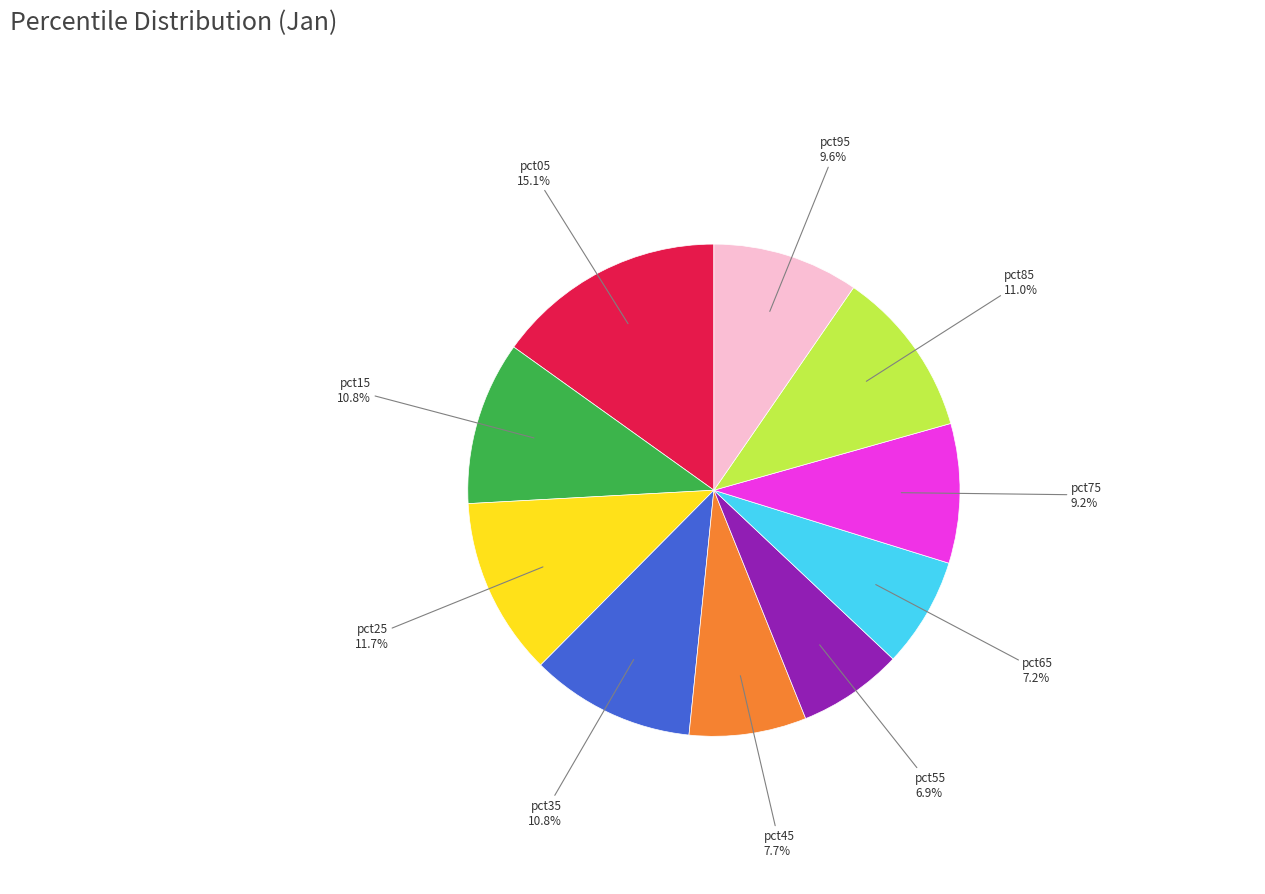

Does any single category account for the majority?

No